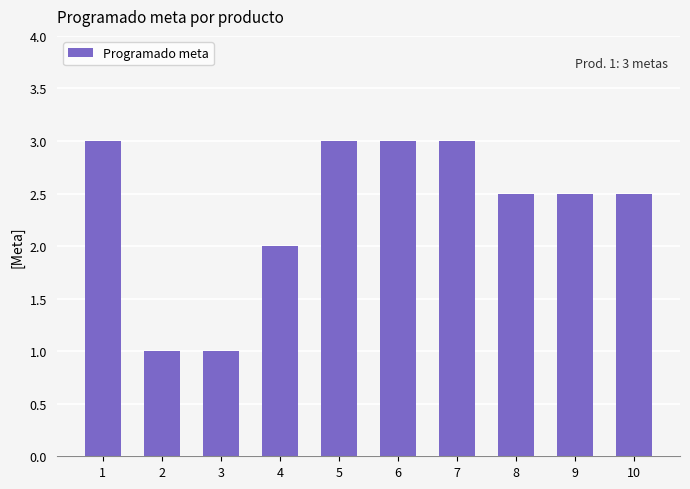

What is the smallest value displayed?

1.0